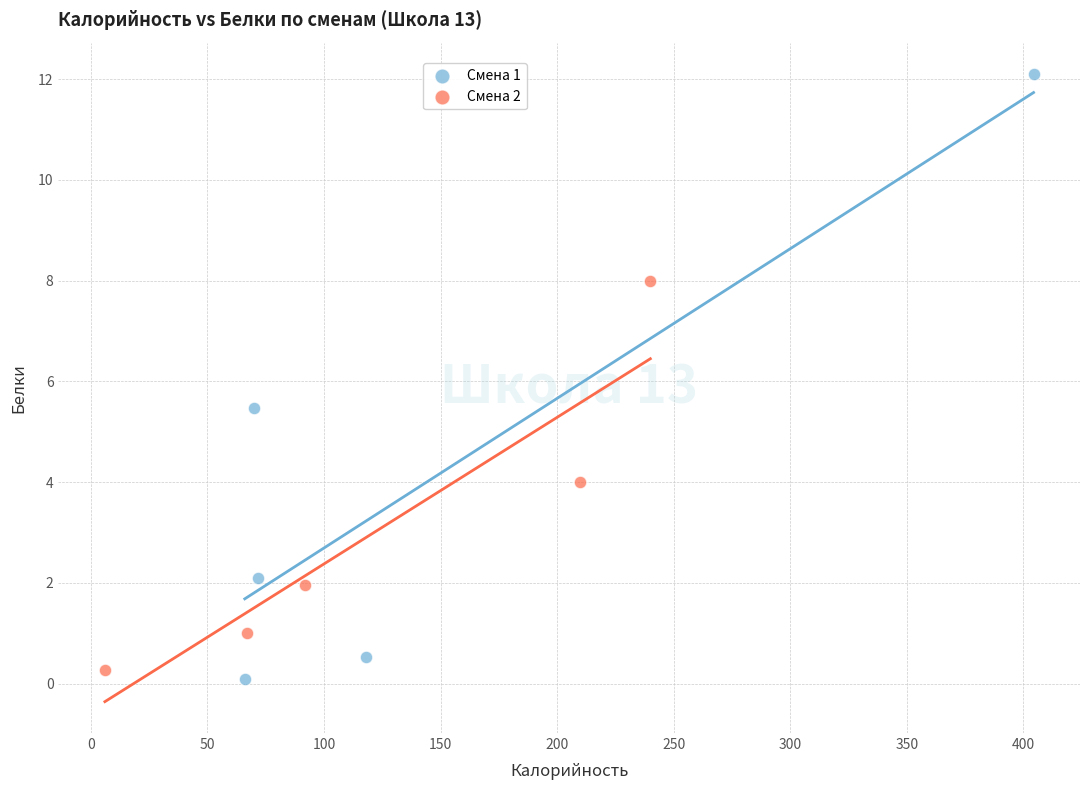

Which series has the widest spread of Y values?

Смена 1